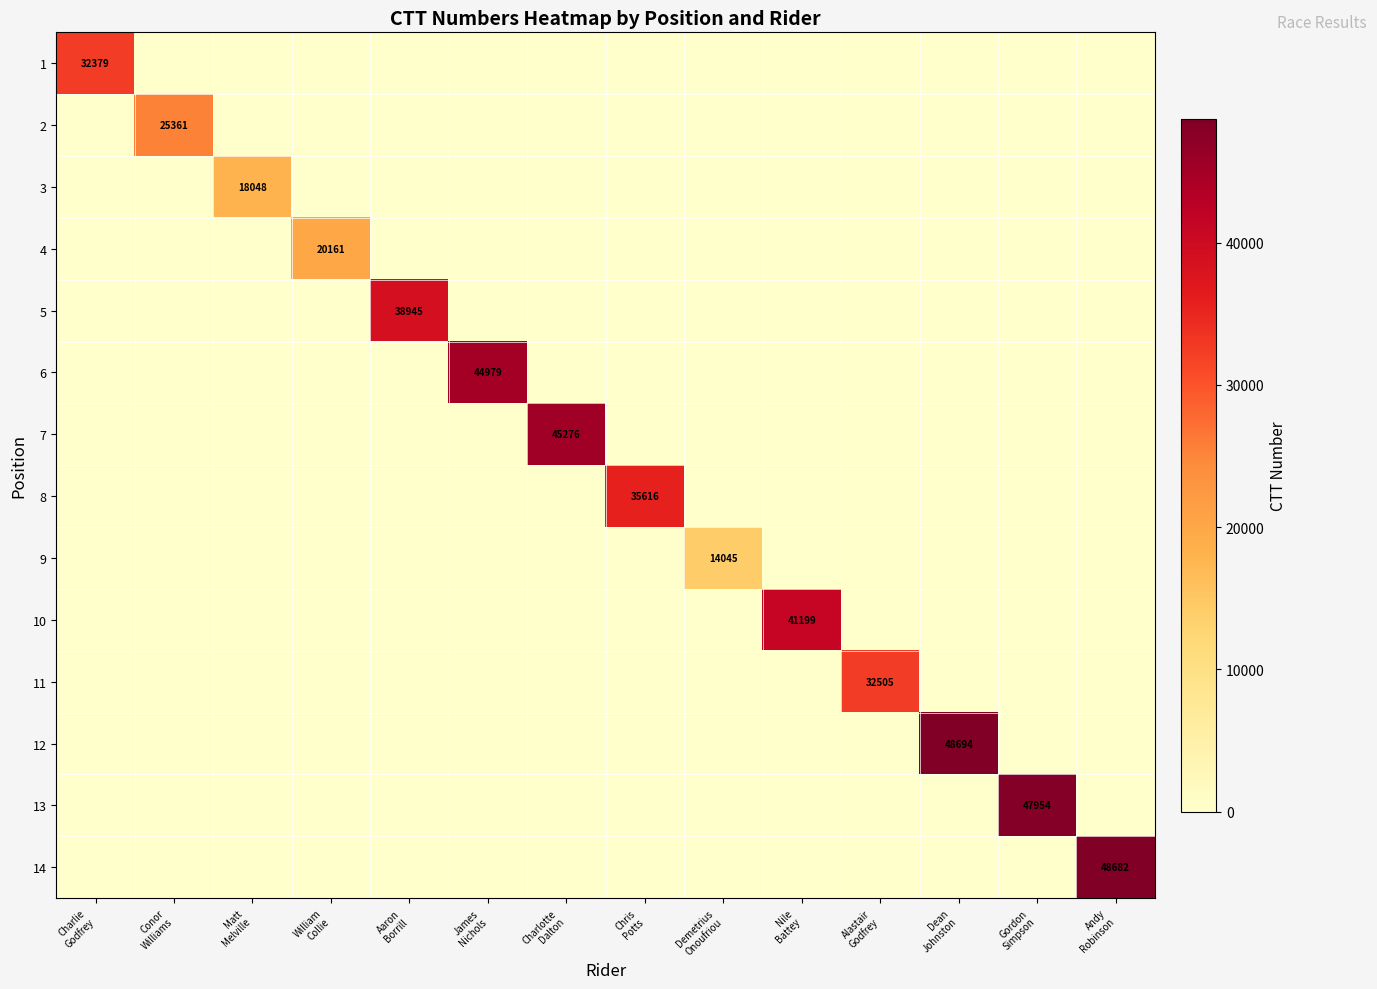

The value of 13 at Conor Williams is 0. True or false?

True